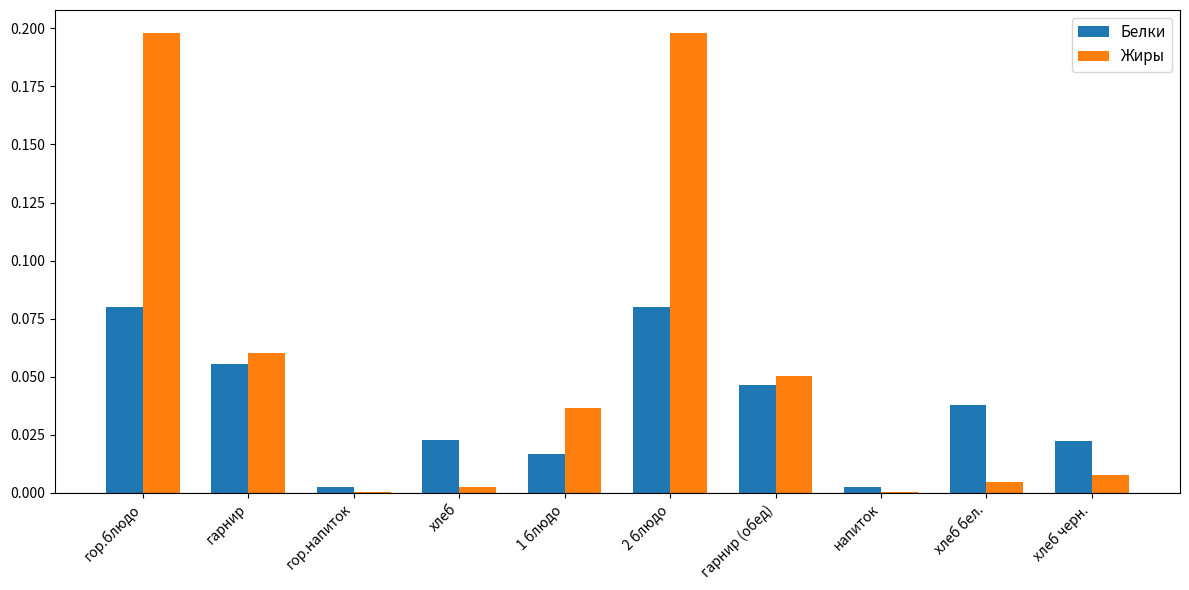

Which series has the widest spread of values?

Жиры